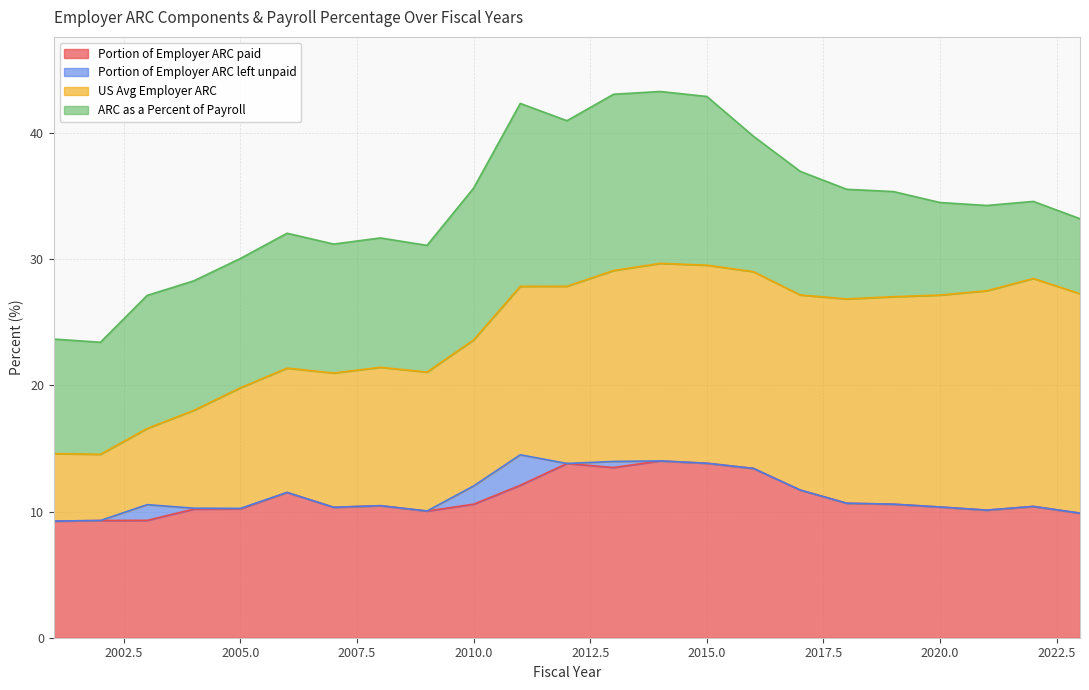

Rank the categories by ARC as a Percent of Payroll value from lowest to highest.

2023, 2022, 2021, 2020, 2019, 2018, 2002, 2001, 2017, 2009, 2007, 2005, 2008, 2004, 2003, 2006, 2016, 2010, 2012, 2015, 2014, 2013, 2011